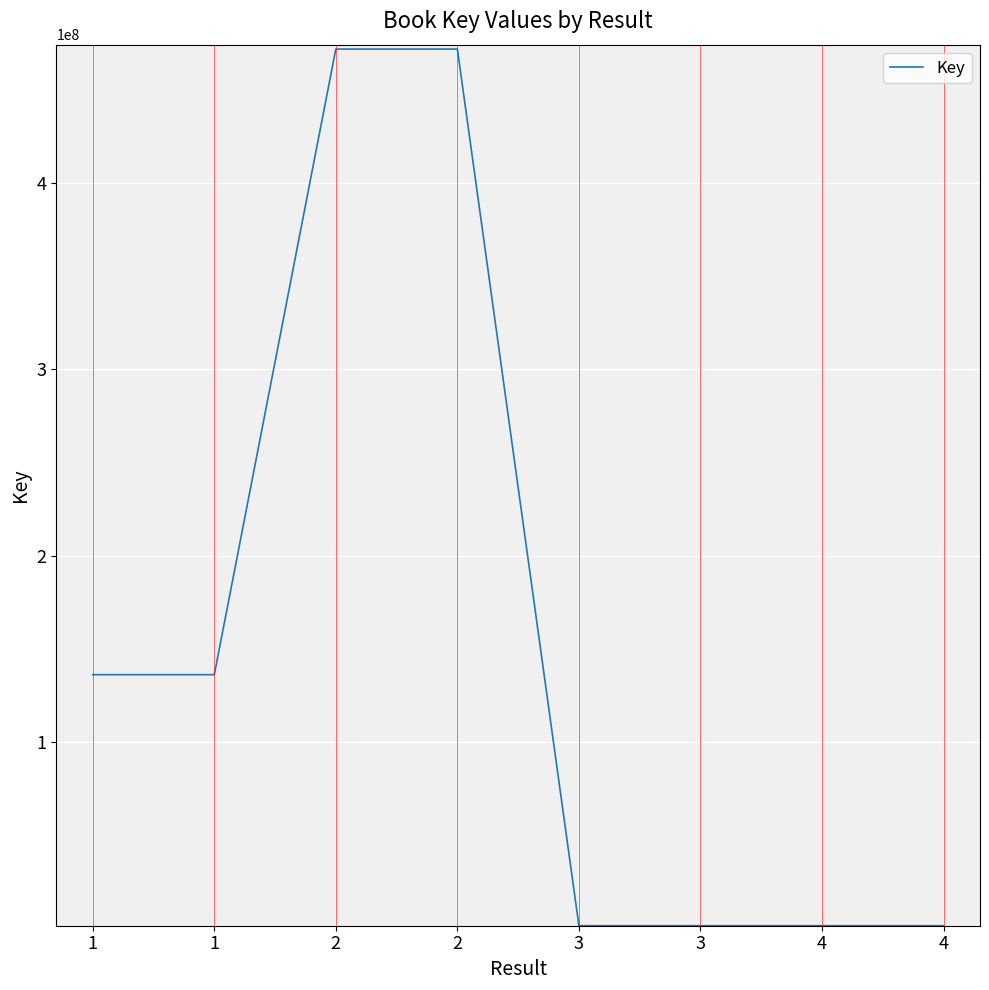

What is the change in value from 3 to 4?

-175